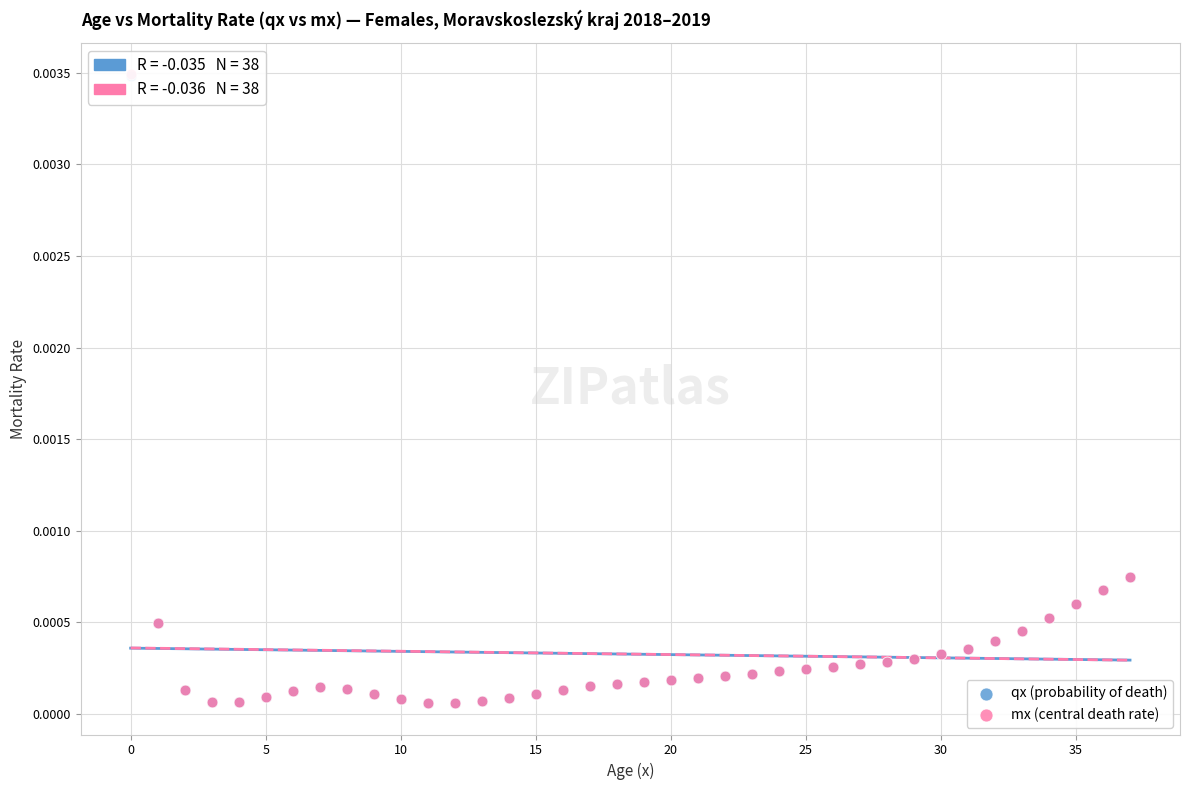

Which series has the widest spread of Y values?

mx (central death rate)